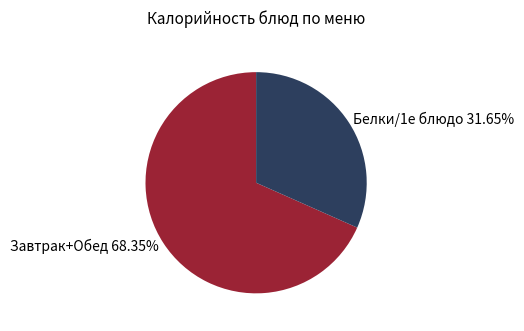

To the nearest percent, what is the difference between the largest and smallest slice percentages?

37%